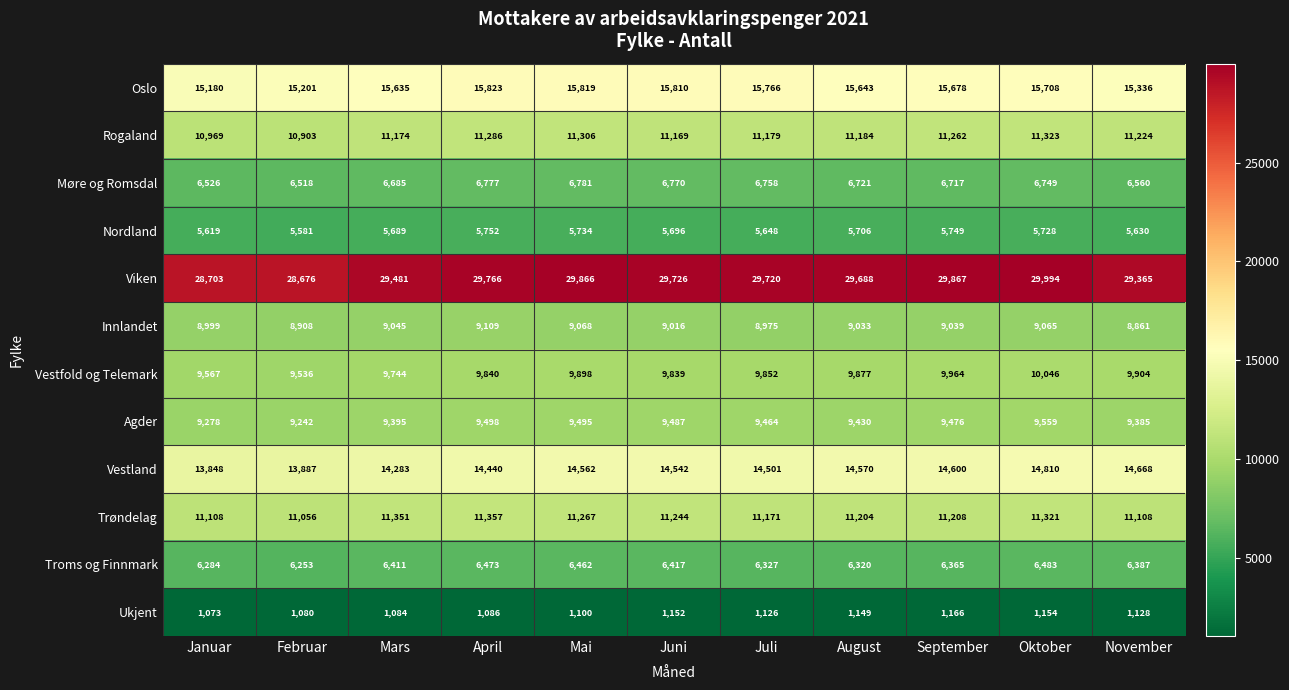

What is the difference between the maximum and second lowest values in the Agder series?

281